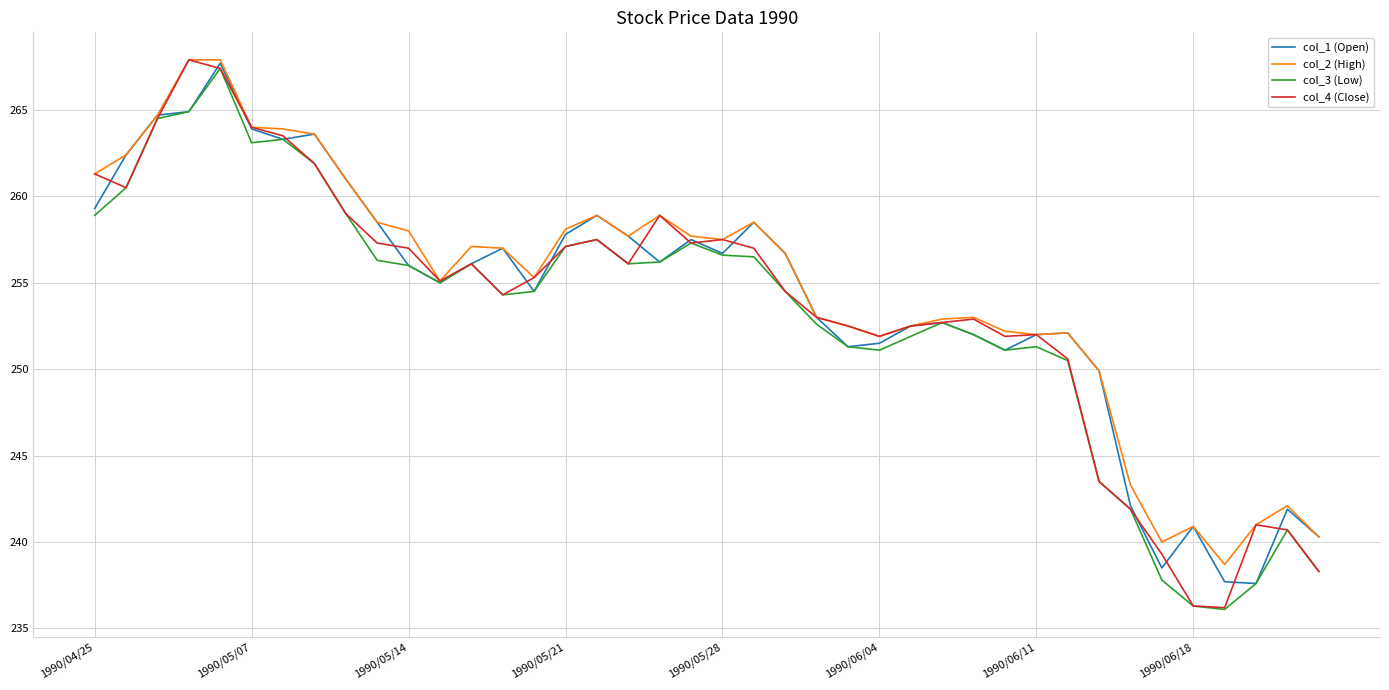

What is the greatest value displayed?

267.9